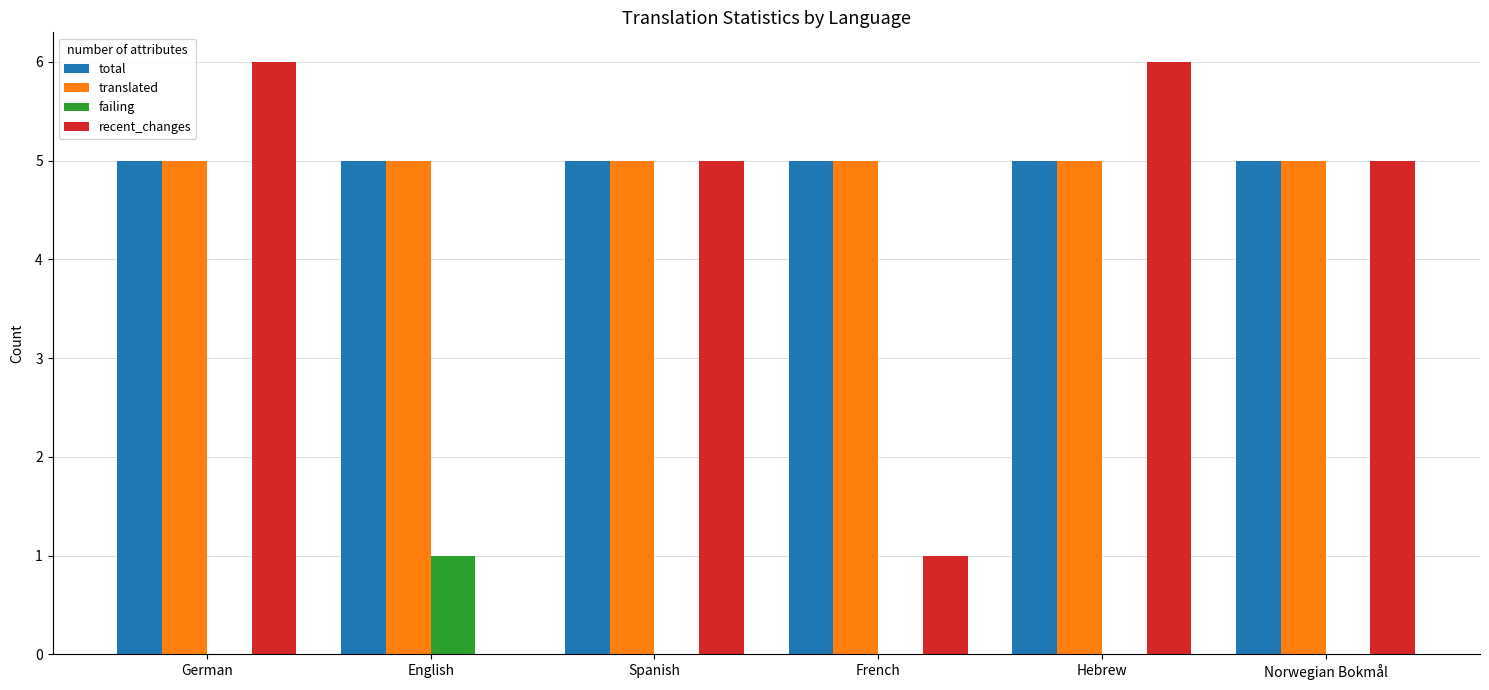

The total series shows 5 at German. True or false?

True